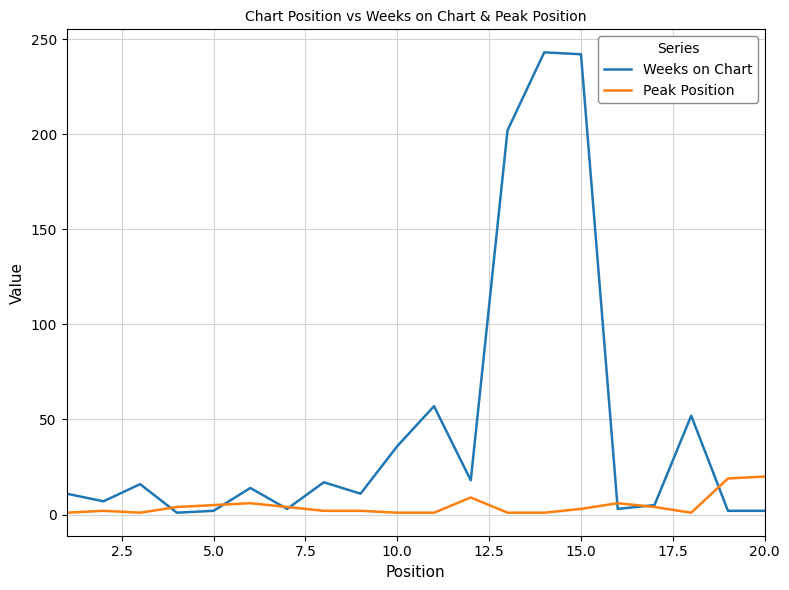

What is the lowest value of the Weeks on Chart series?

1